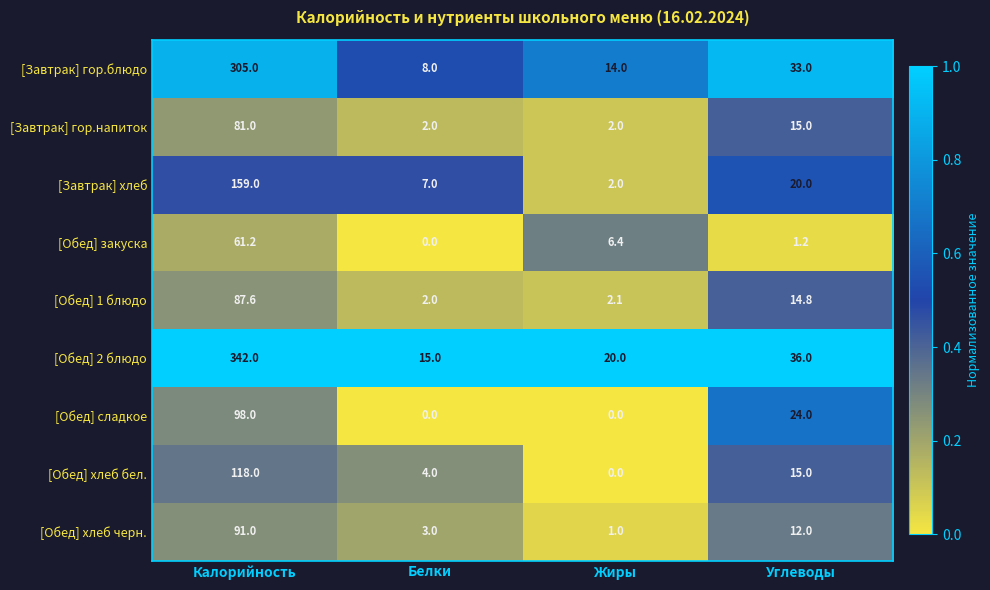

Which series has the largest total across all categories?

[Обед] 2 блюдо